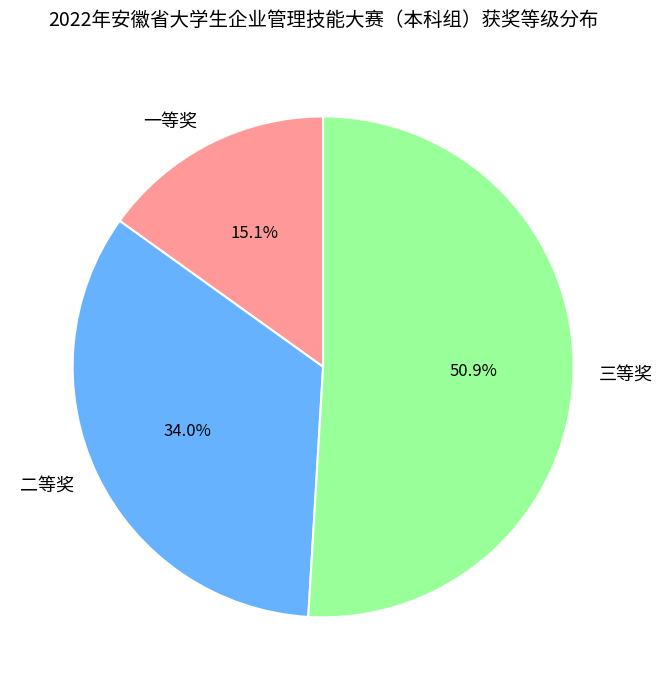

How much of the chart is everything except 二等奖?

66.0%